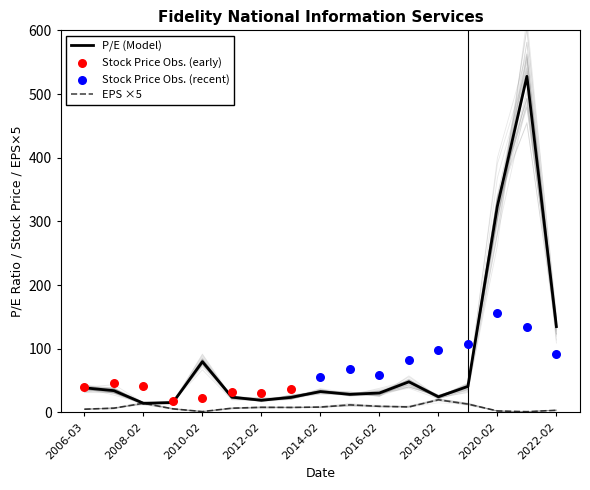

Is the value of P/E at 2018-02-22 greater than the value of EPS at 2008-02-29?

Yes